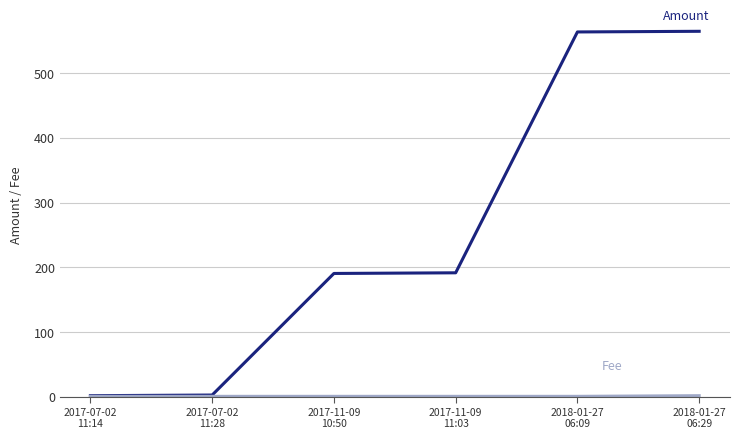

What is the total value across all series at 2017-07-02
11:14?

3.0